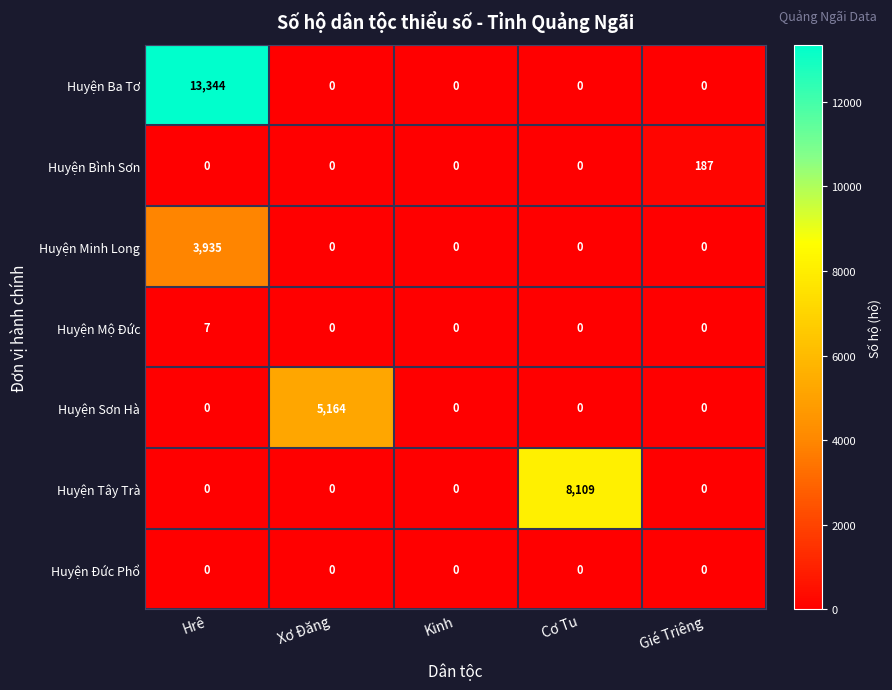

Rank the series by their maximum value, from lowest to highest.

Huyện Đức Phổ, Huyện Mộ Đức, Huyện Bình Sơn, Huyện Minh Long, Huyện Sơn Hà, Huyện Tây Trà, Huyện Ba Tơ